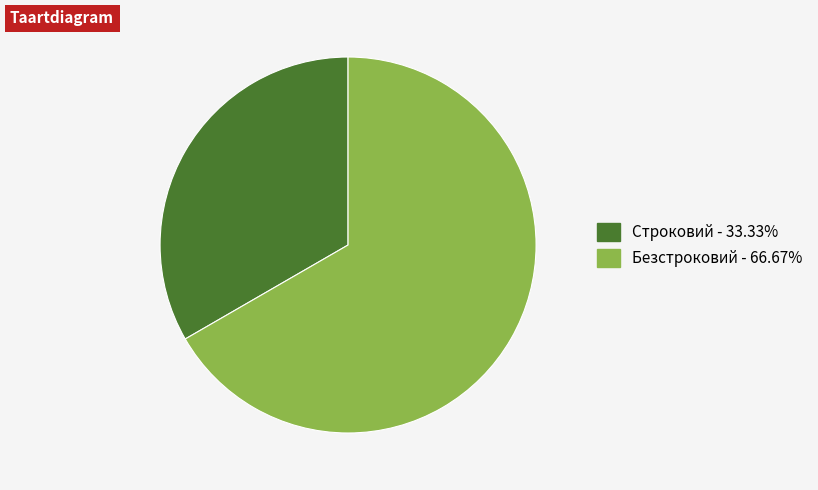

Is Безстроковий the majority of the pie?

Yes